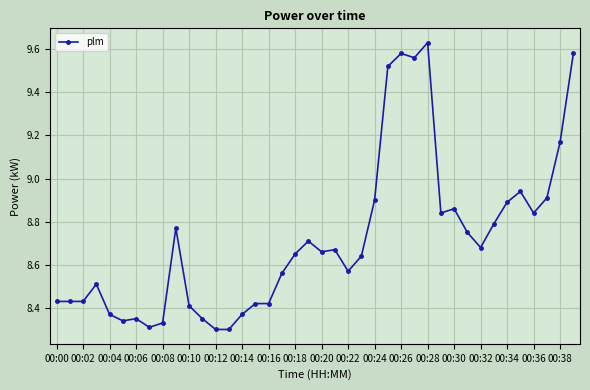

What is the sum of all values?

348.7